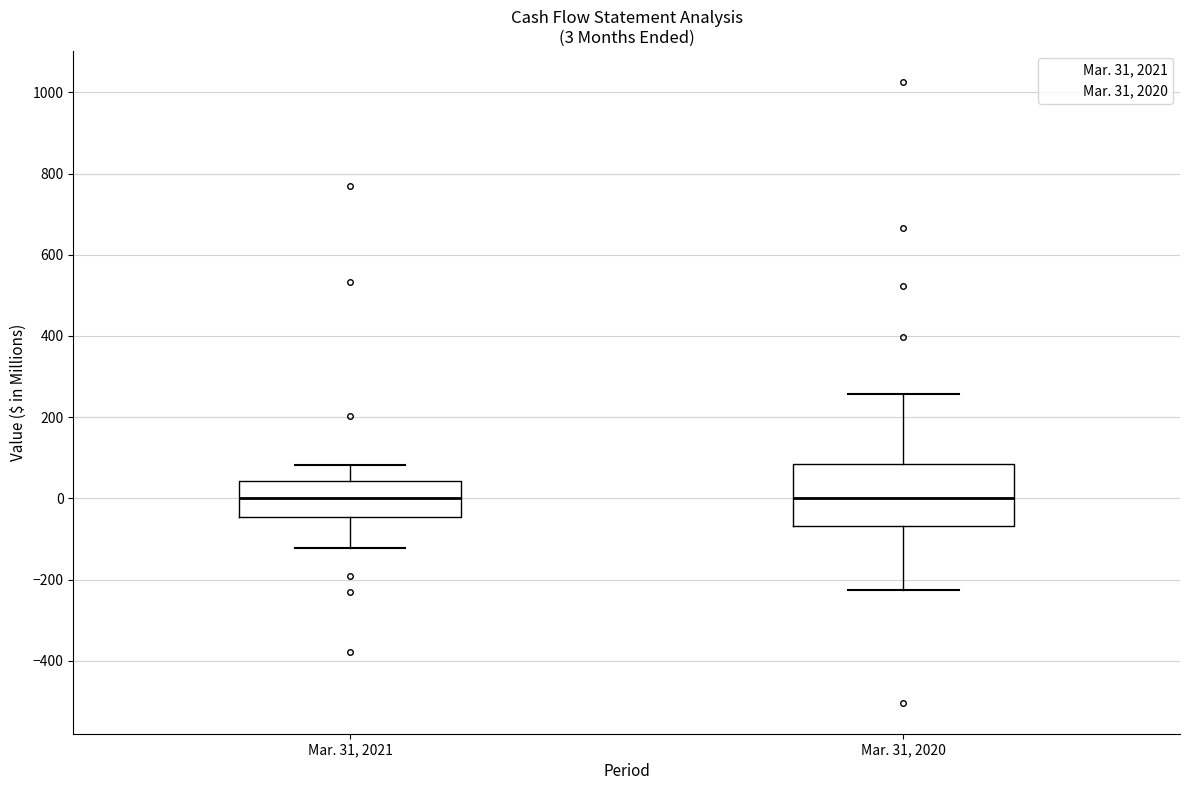

Comparing the boxes themselves (not the whiskers), which one is the tallest?

Mar. 31, 2020